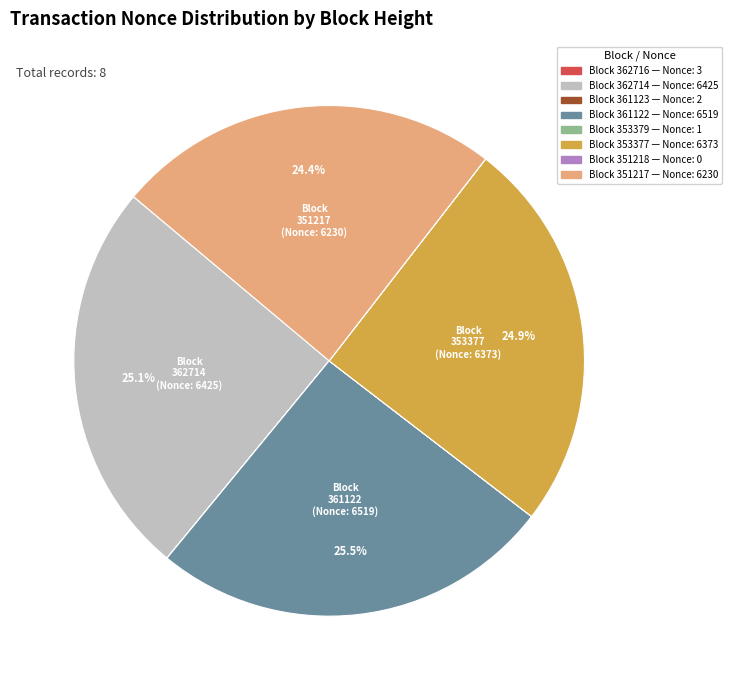

Is there any slice that represents more than half of the pie?

No